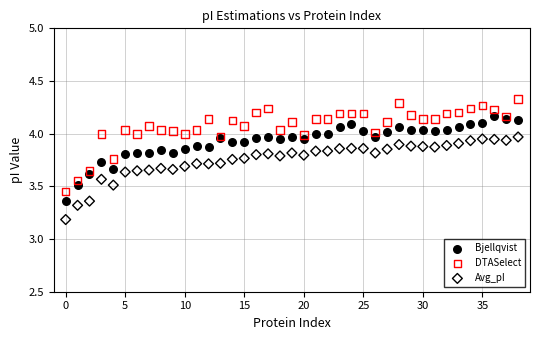

Which series reaches the minimum Y coordinate?

Avg_pI